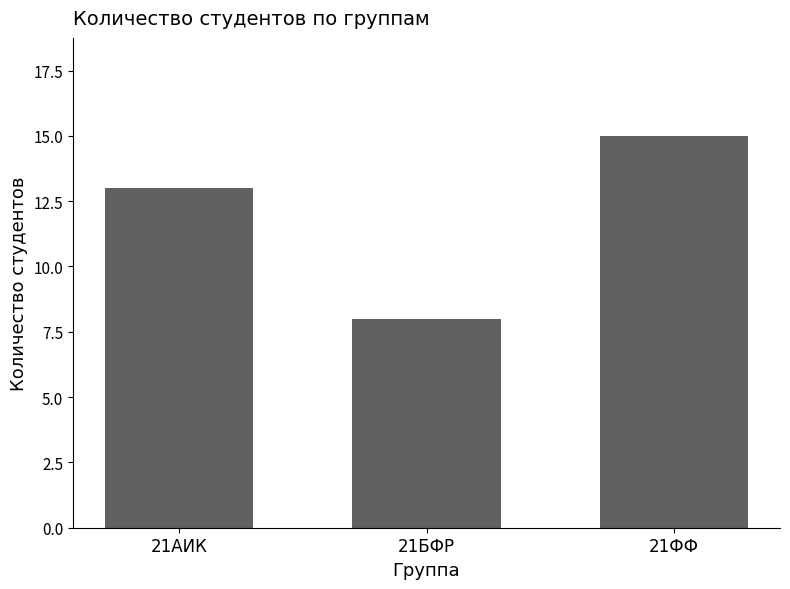

What is the average value?

12